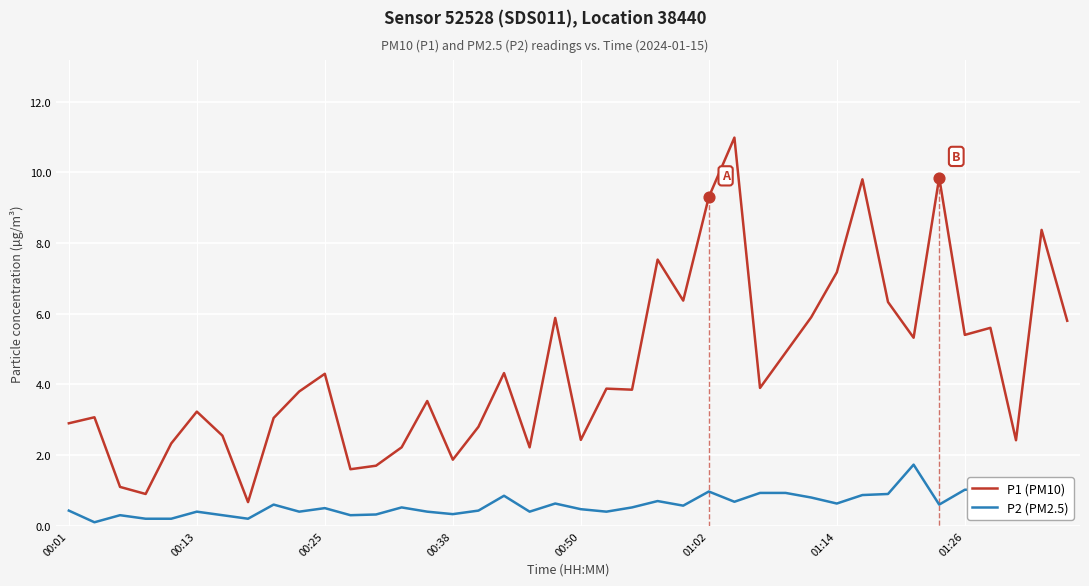

Which series has the widest spread of values?

P1 (PM10)